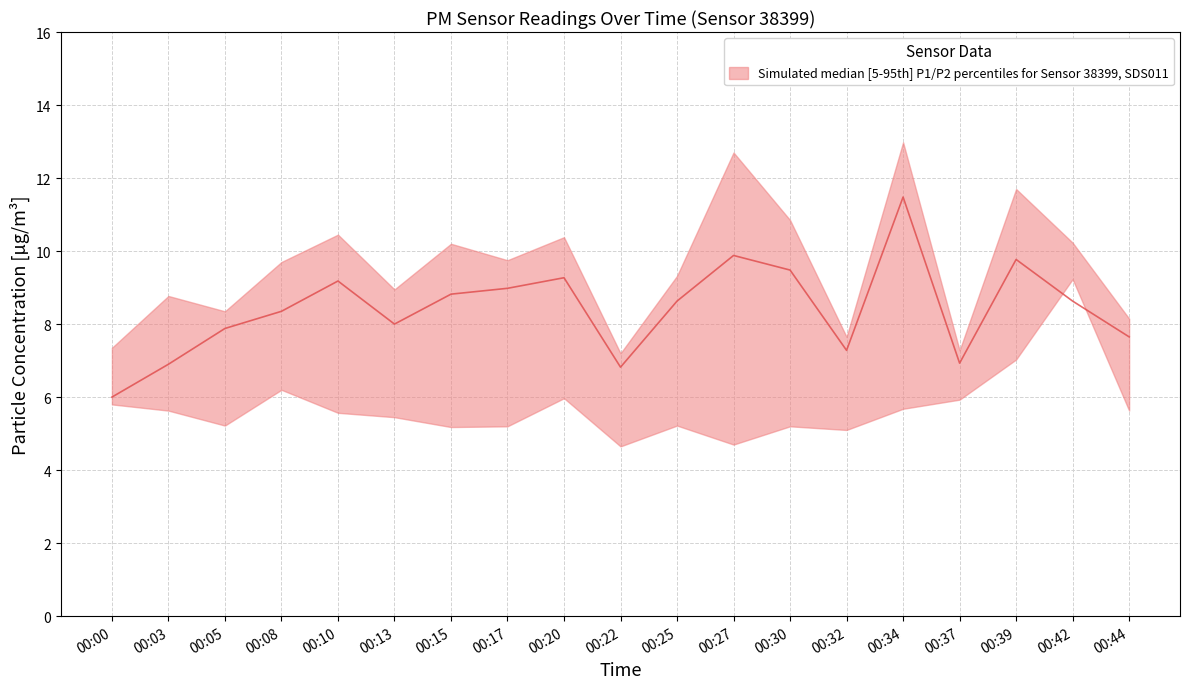

Read the P1_median value at 00:42.

8.6